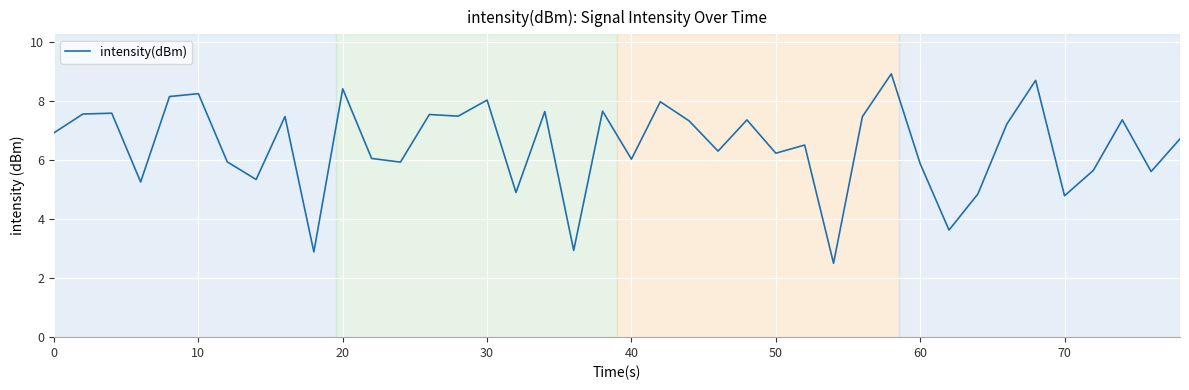

What is the minimum value shown in the chart?

2.5